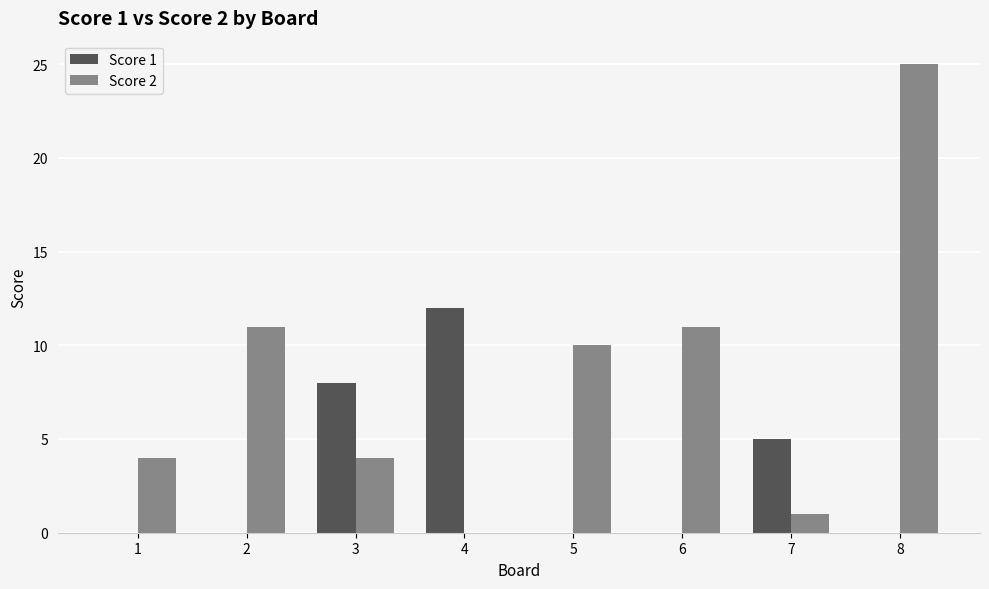

What is the total value across all series at 2?

11